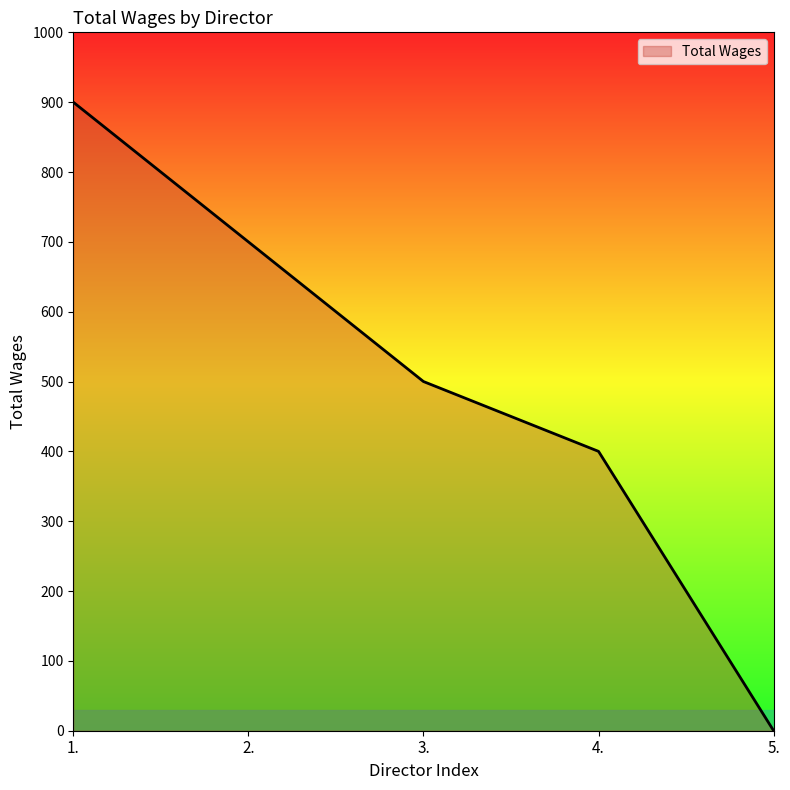

True or false: the data shows 900 at 1..

True